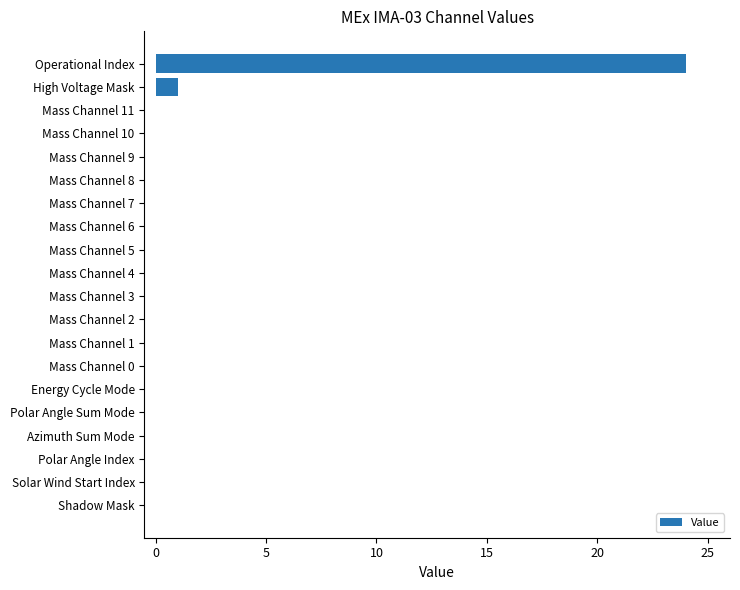

True or false: the data shows 0 at Mass Channel 10.

True